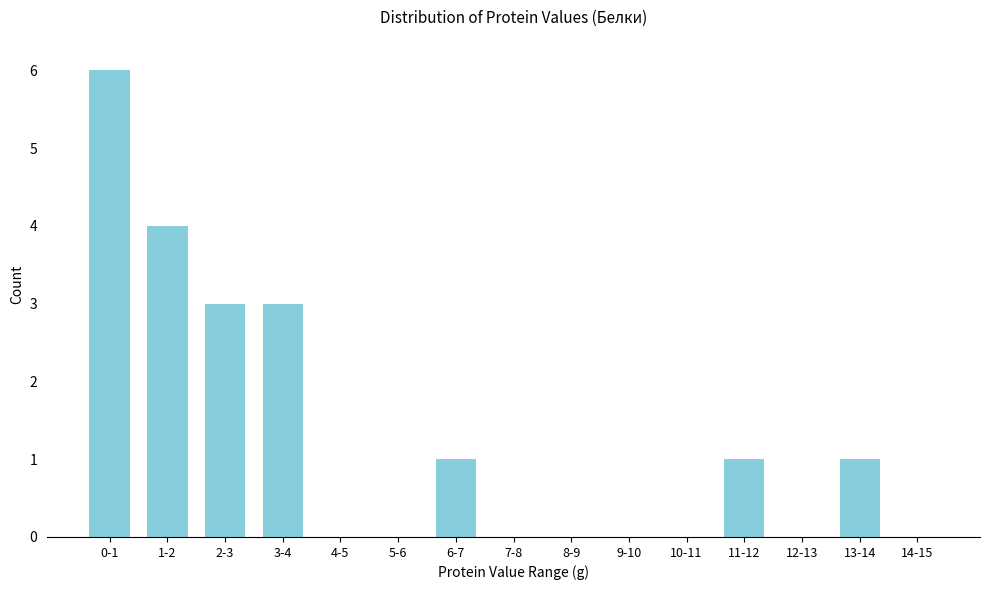

Reading left to right, transcribe all the data shown in this chart.

0-1=6	1-2=4	2-3=3	3-4=3	4-5=0	5-6=0	6-7=1	7-8=0	8-9=0	9-10=0	10-11=0	11-12=1	12-13=0	13-14=1	14-15=0